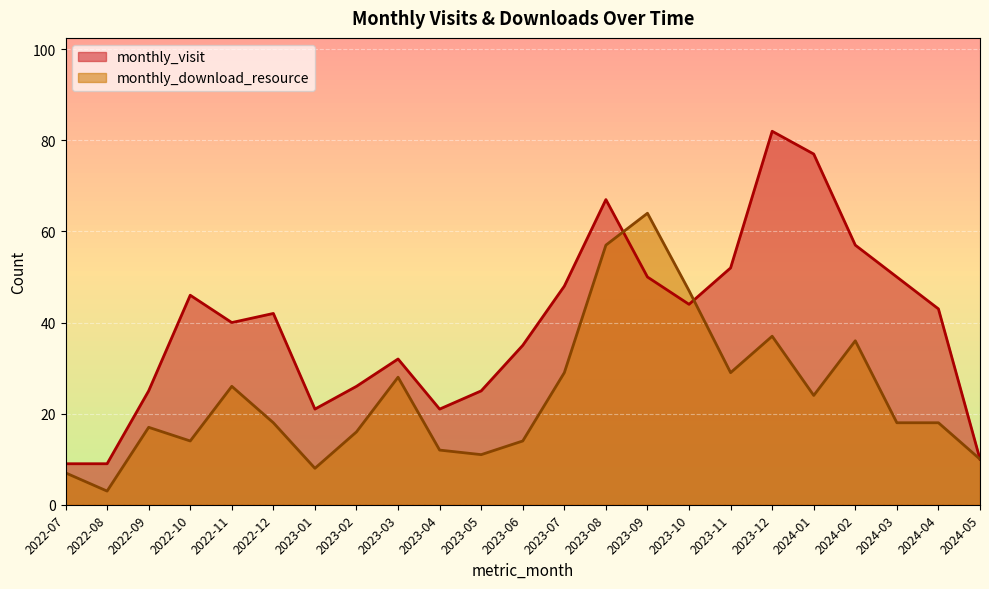

The value of monthly_download_resource at 2023-10 is 47. True or false?

True